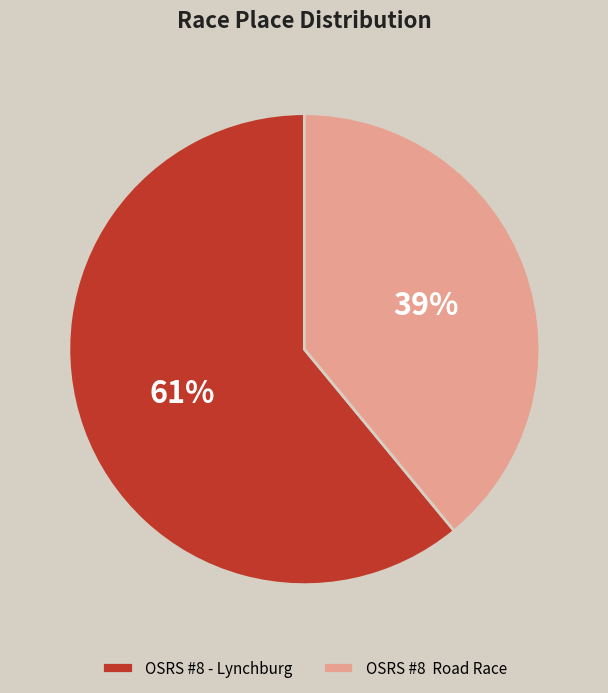

What is the ratio of the value at OSRS #8 Road Race to the value at OSRS #8 - Lynchburg?

0.6